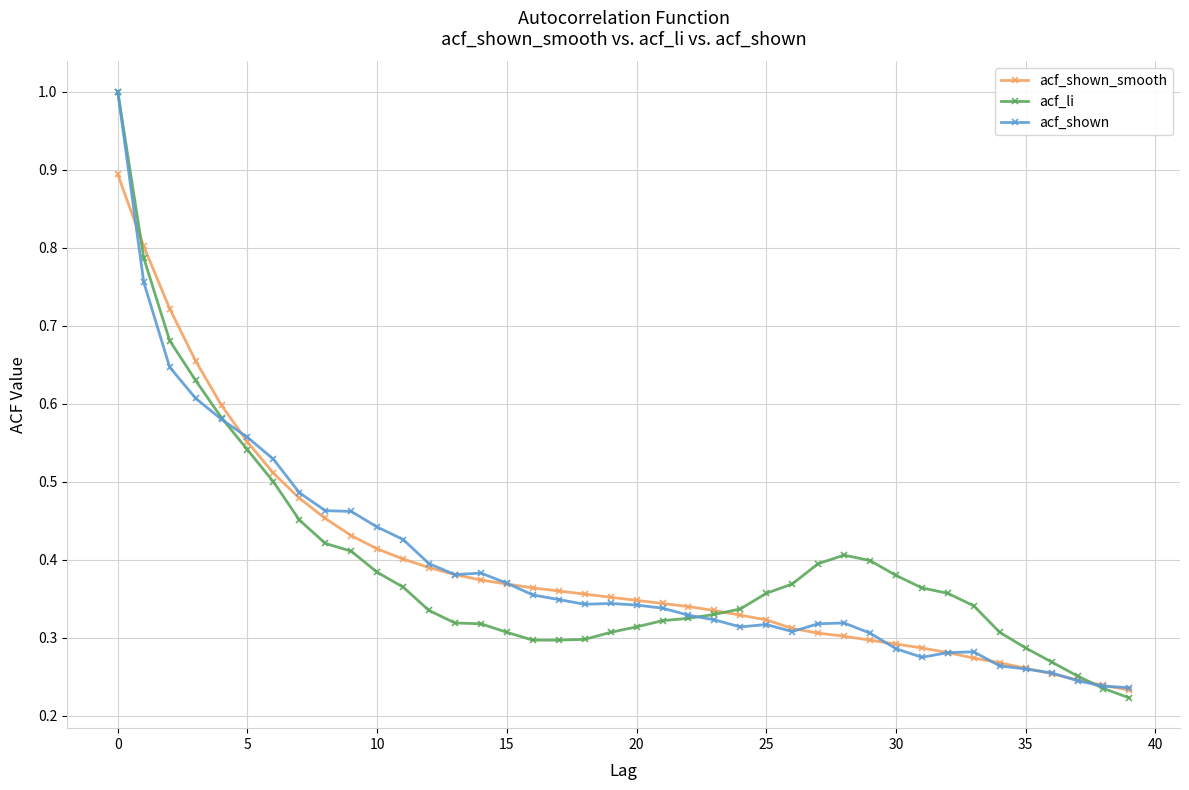

What is the greatest value displayed?

1.0